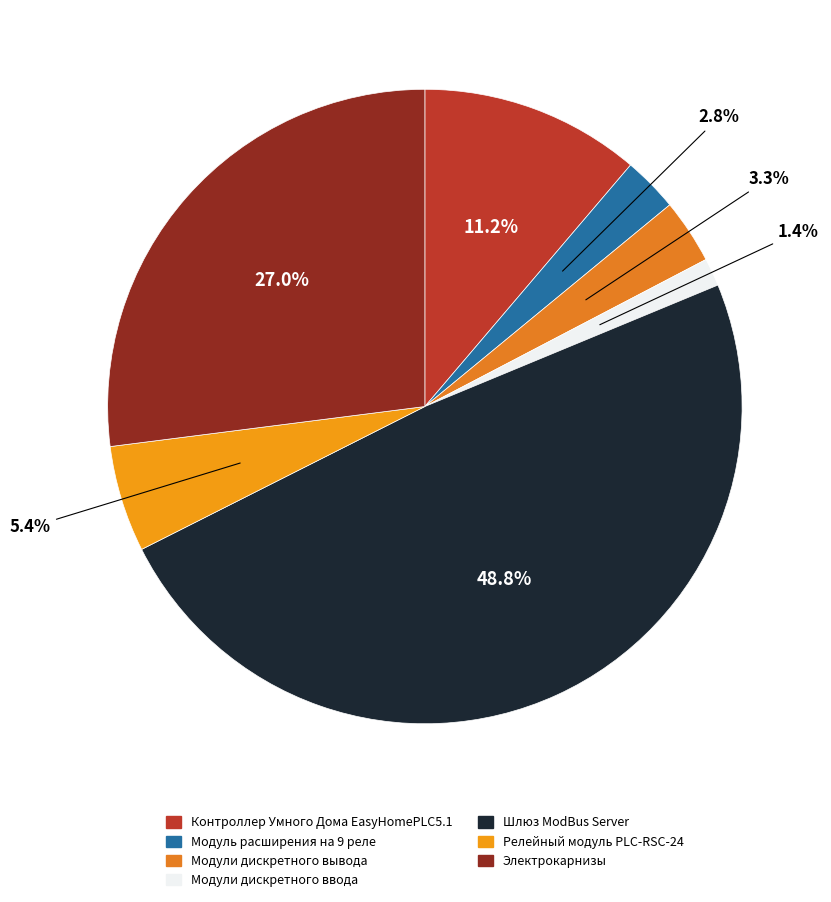

The Релейный модуль PLC-RSC-24 slice represents 15% of the pie. True or false?

False